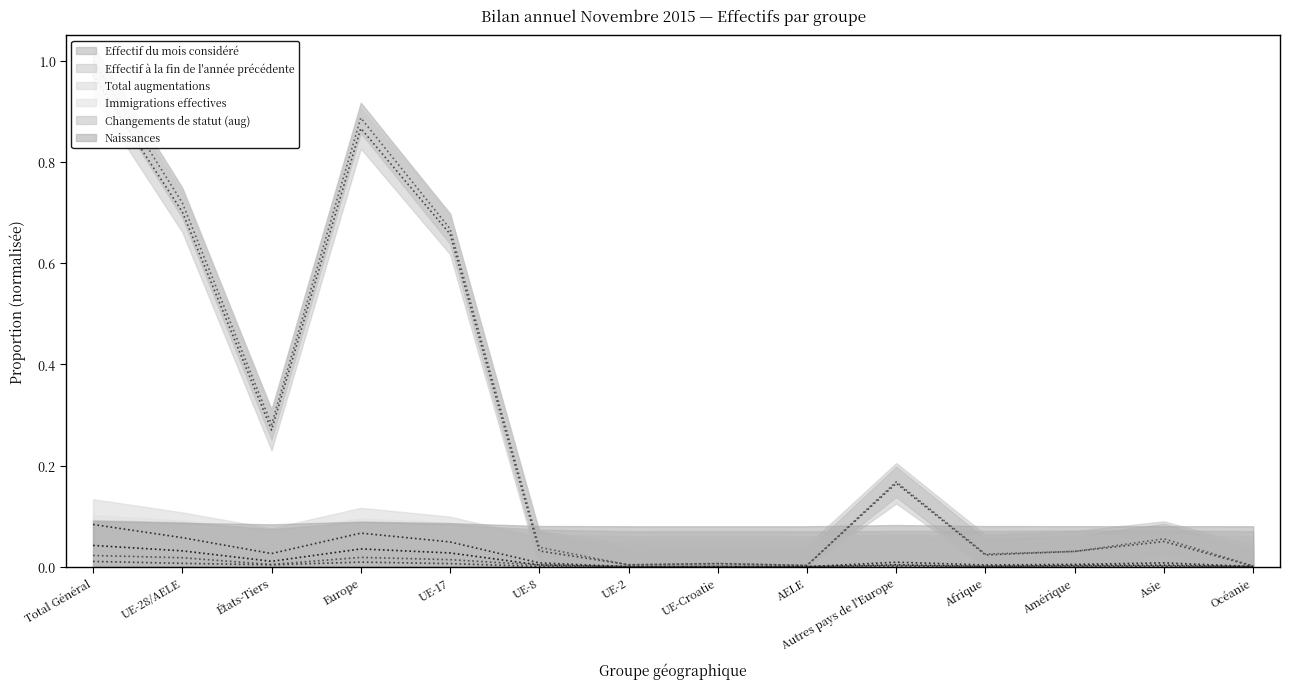

Is it true that Effectif du mois considéré equals 0.2 at Autres pays de l'Europe?

True